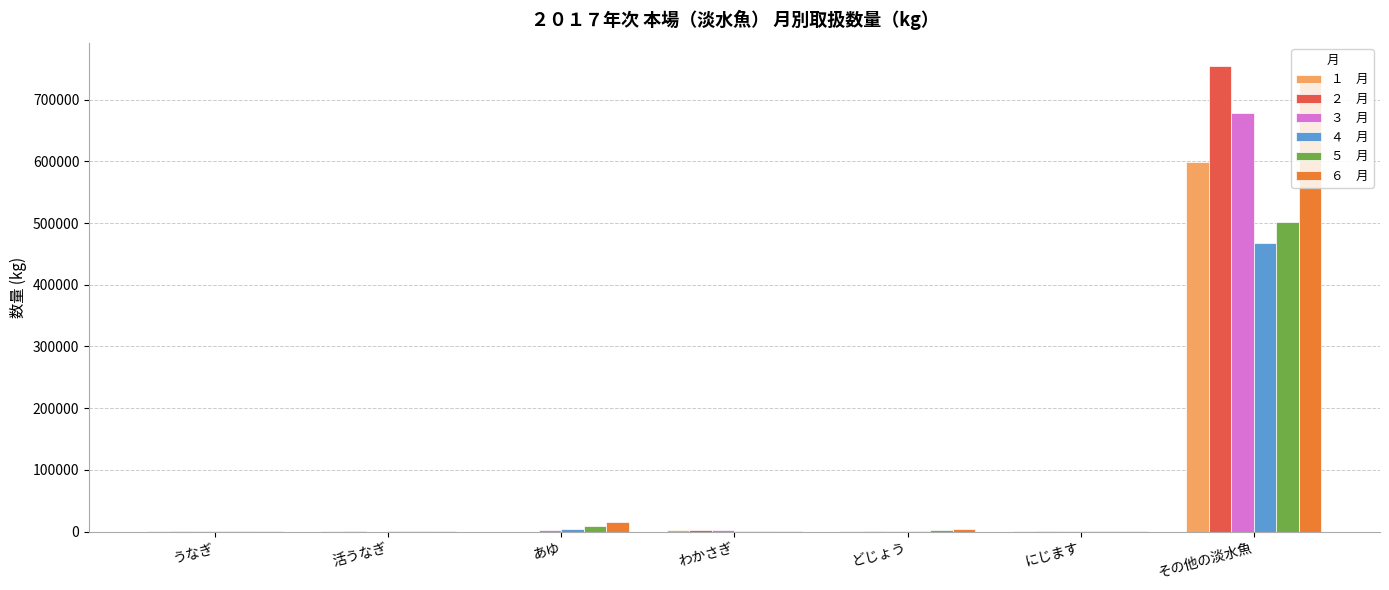

At which category does the chart reach its peak across all series?

その他の淡水魚